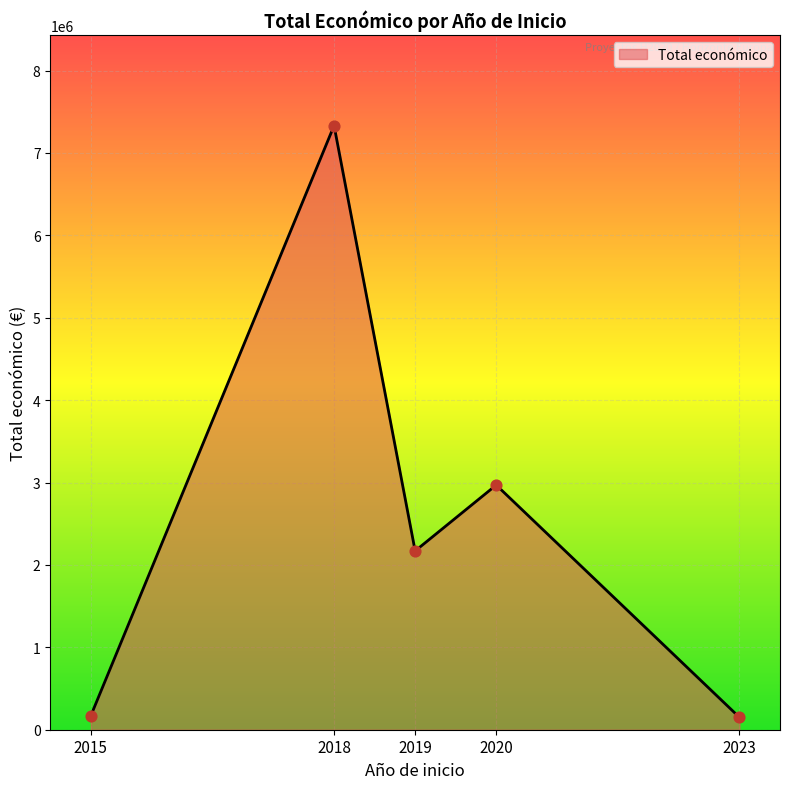

Between 2023 and 2020, which is larger?

2020